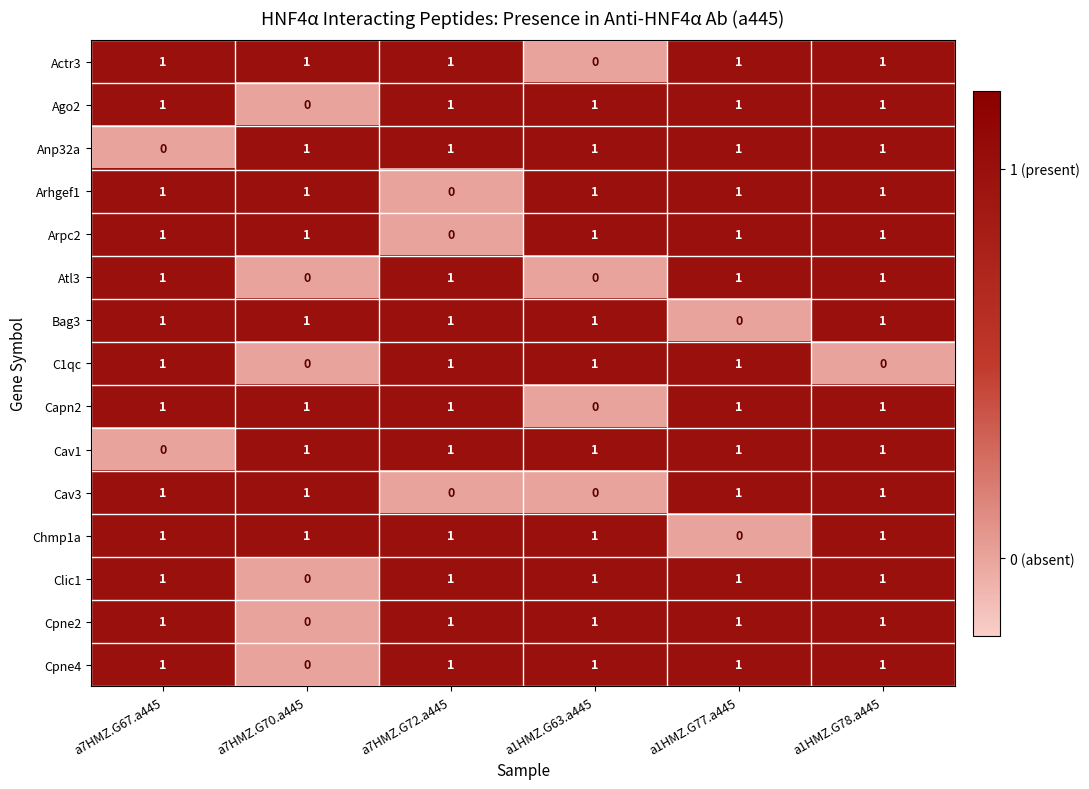

True or false: Anp32a has a value of 1 at a7HMZ.G70.a445.

True